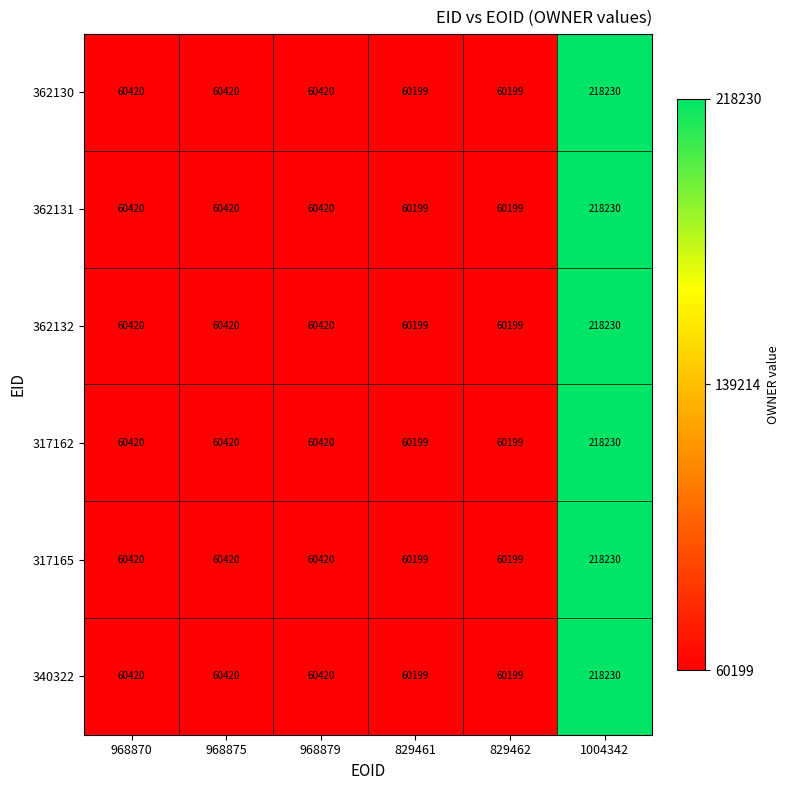

Is it true that 340322 equals 60199 at 829461?

True